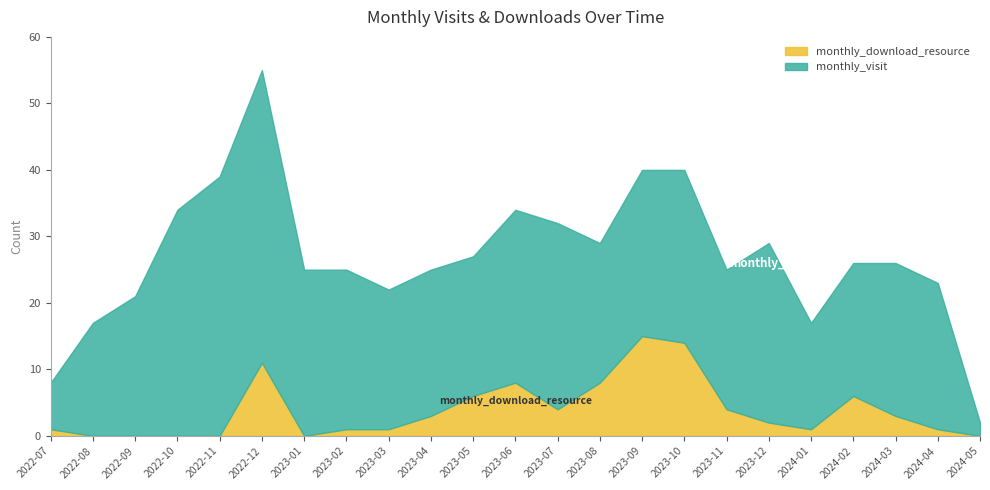

Where does the monthly_download_resource series first go above 2?

2022-12